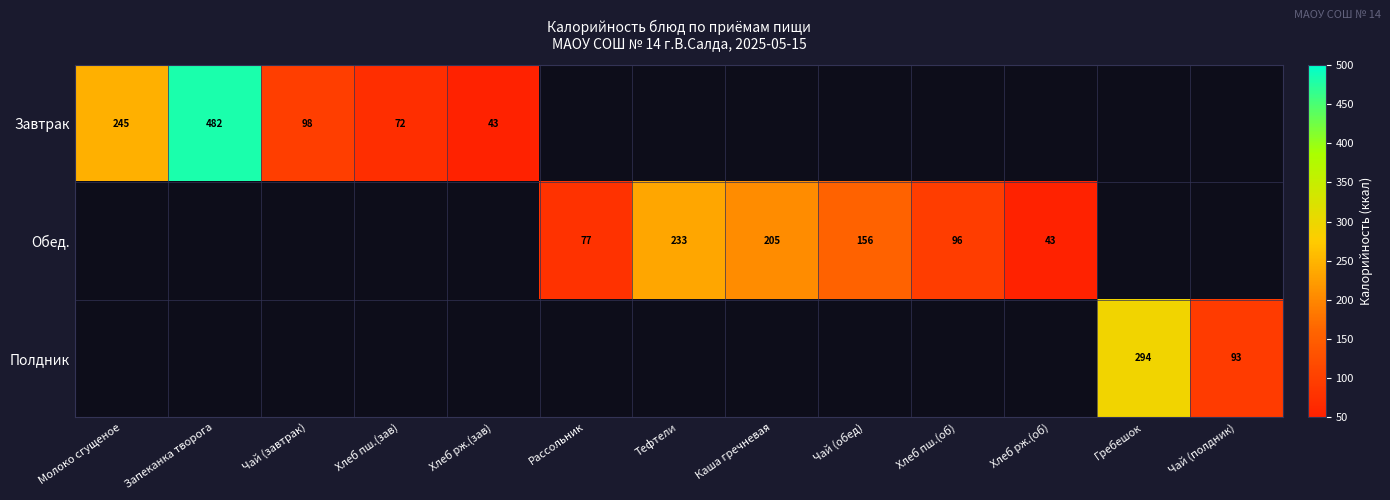

What is the maximum value shown in the chart?

482.3